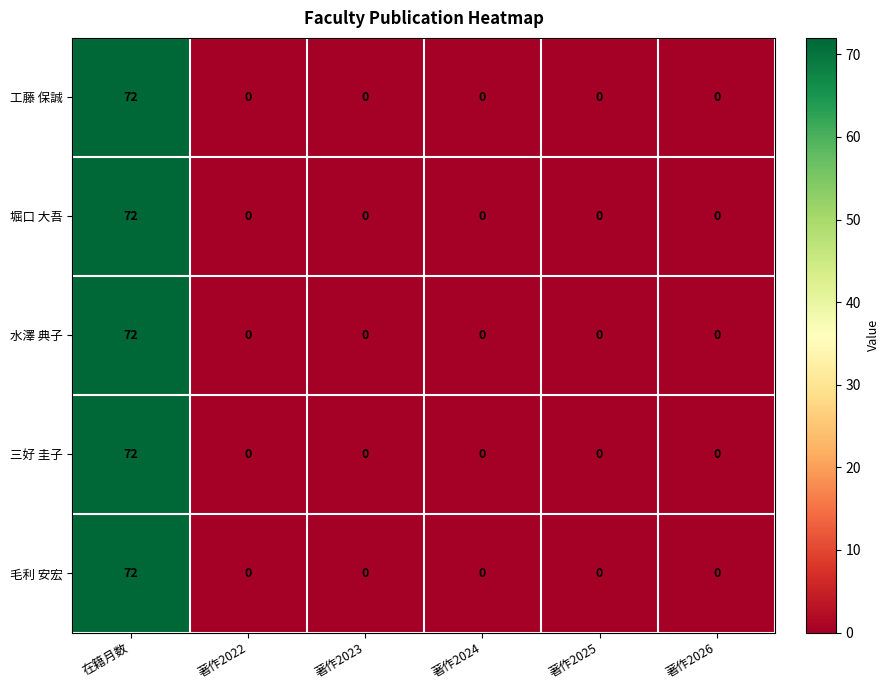

What is the average value of the 堀口 大吾 series?

12